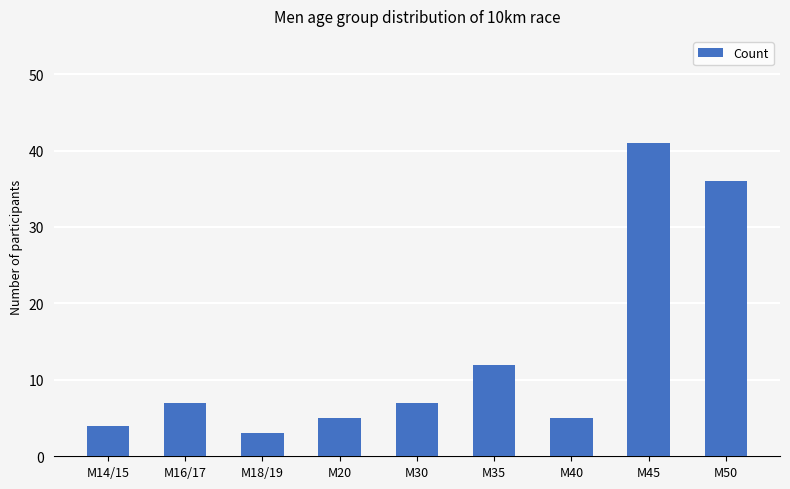

How many bars are there in total?

9